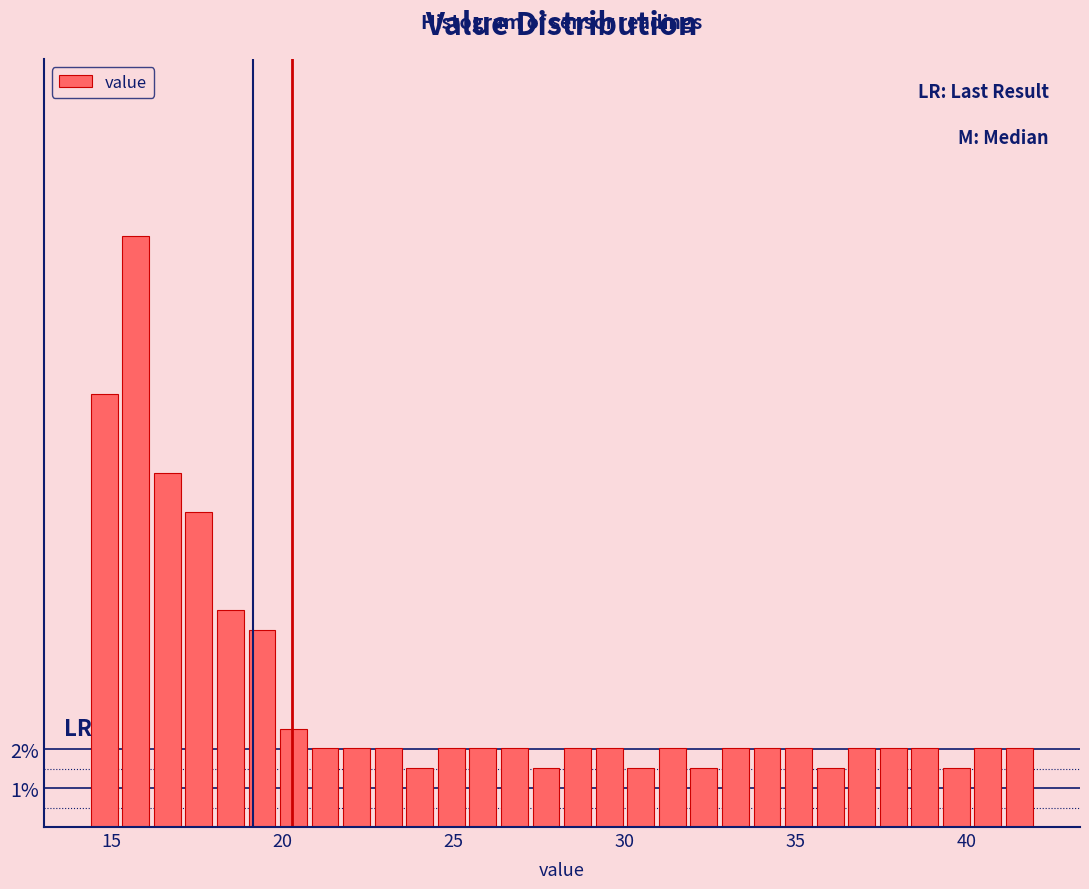

Around what value on the x-axis is the tallest bar? Give the approximate position of its centre, as read against the axis.

15.5